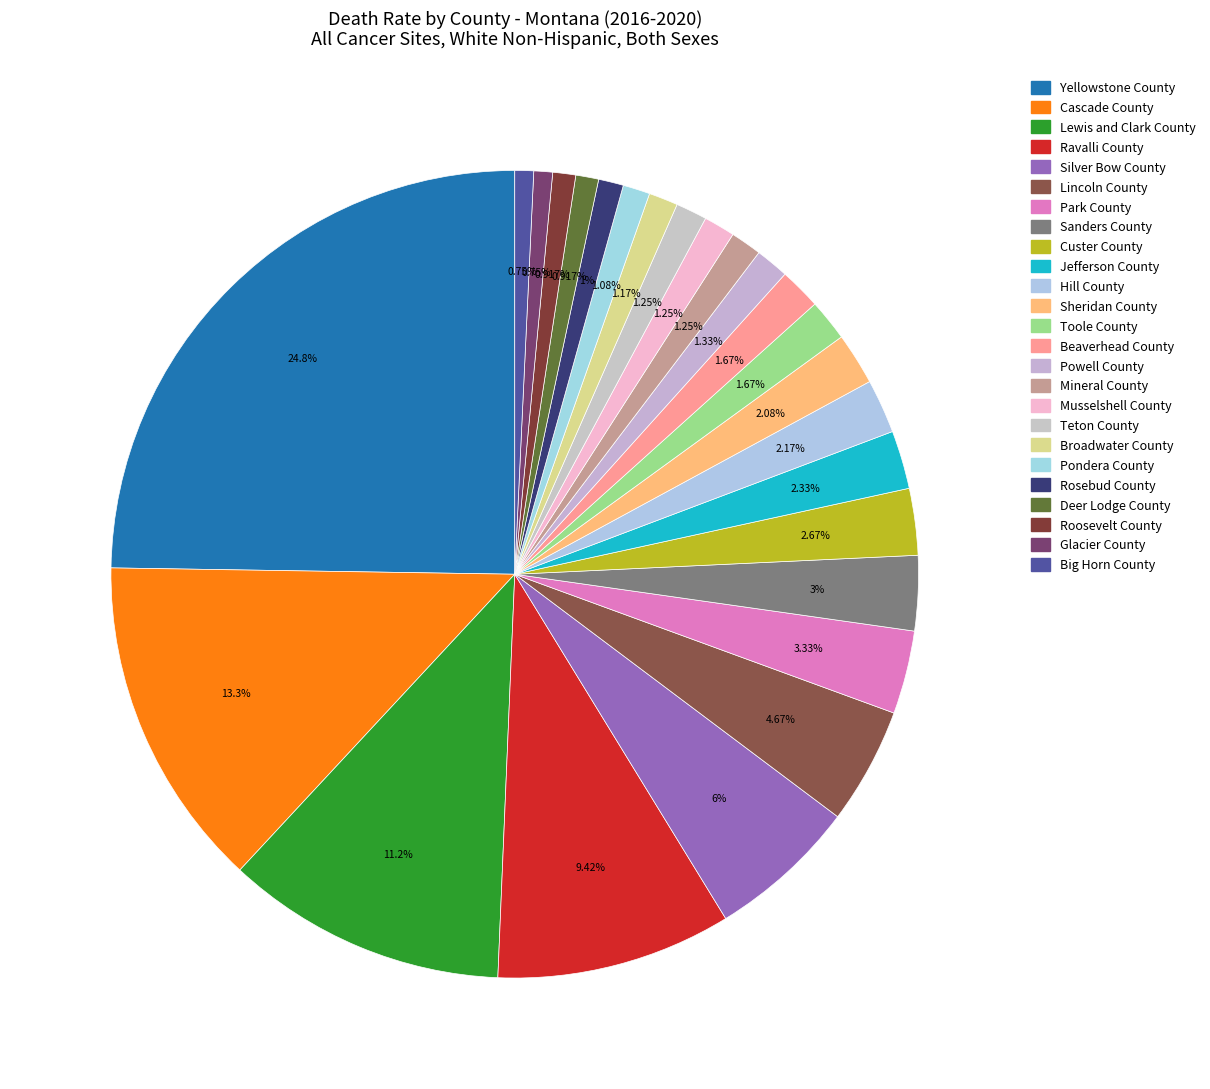

Is it true that Ravalli County is 1% of the pie?

False